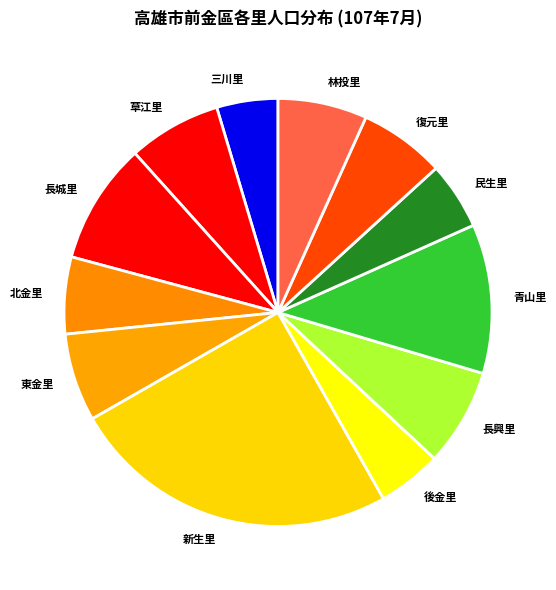

Is it true that 青山里 is 11% of the pie?

True